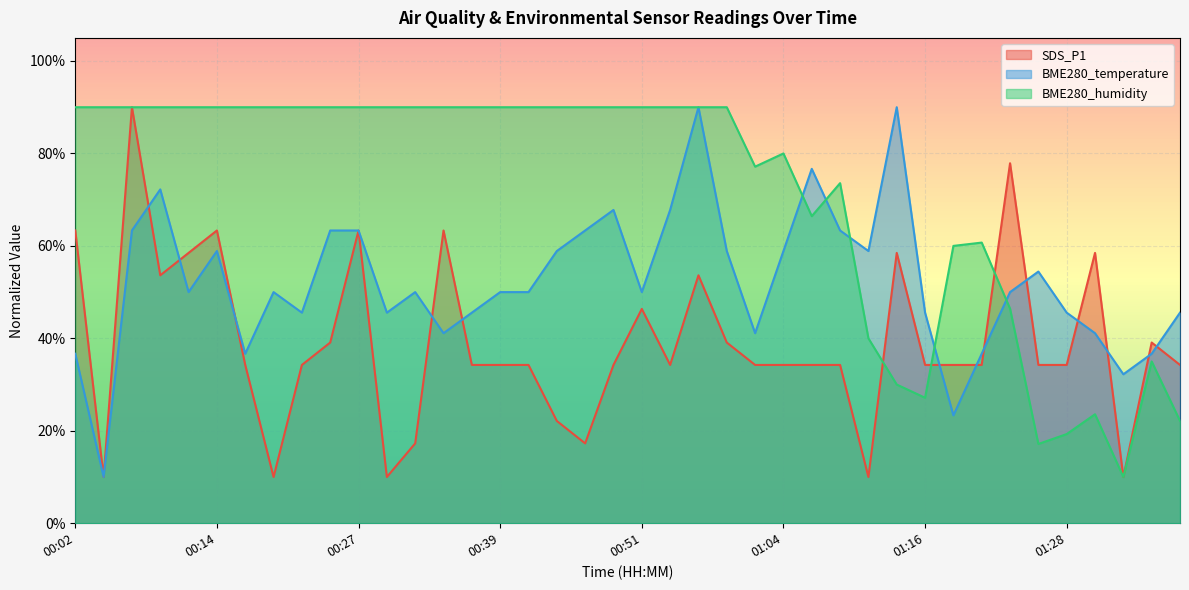

Rank the series at 00:09 from lowest to highest value.

SDS_P1, BME280_temperature, BME280_humidity